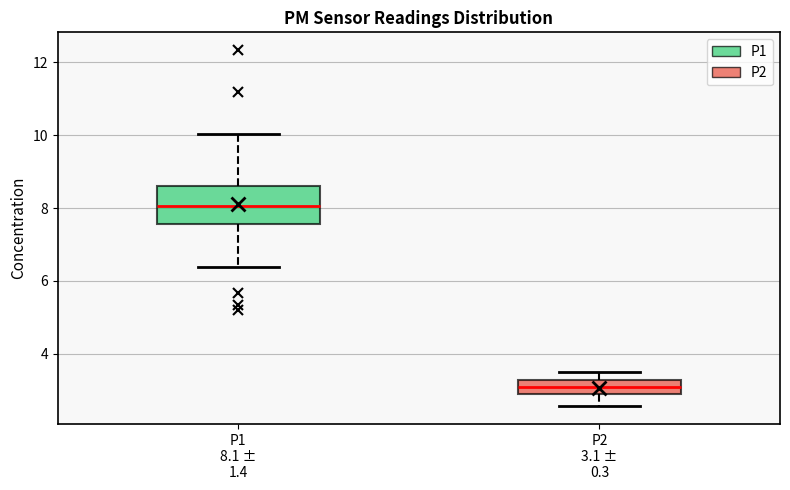

Reading left to right, transcribe this box plot: for each box, give where its median line is, the range the box spans, and where its two whiskers end, as read against the y-axis. The values are not printed on the chart, so give them approximately, as read against the axis.

P1 8.1 ± 1.4: median 8.0, box 7.6 to 8.6, whiskers 6.4 to 10.0
P2 3.1 ± 0.3: median 3.2 (inside the box), box 2.8 to 3.2, whiskers 2.6 to 3.6